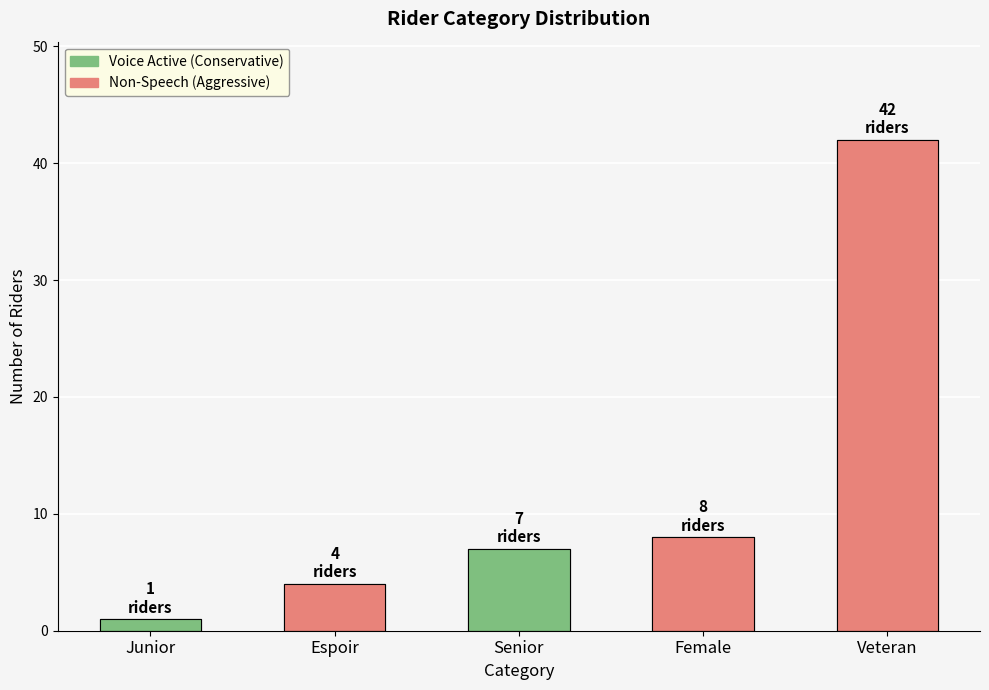

The chart shows a value of 5 at Senior. True or false?

False